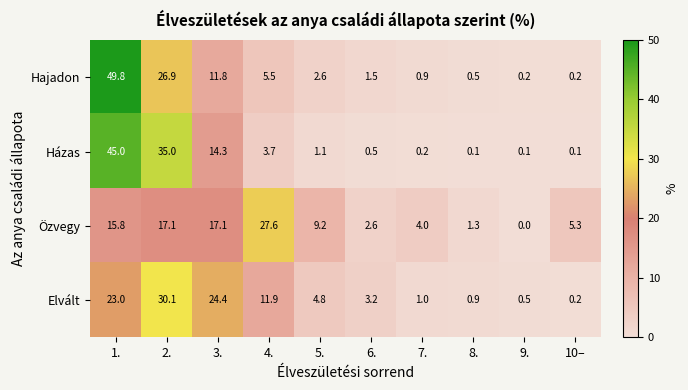

At which category is the sum across all series the highest?

1.